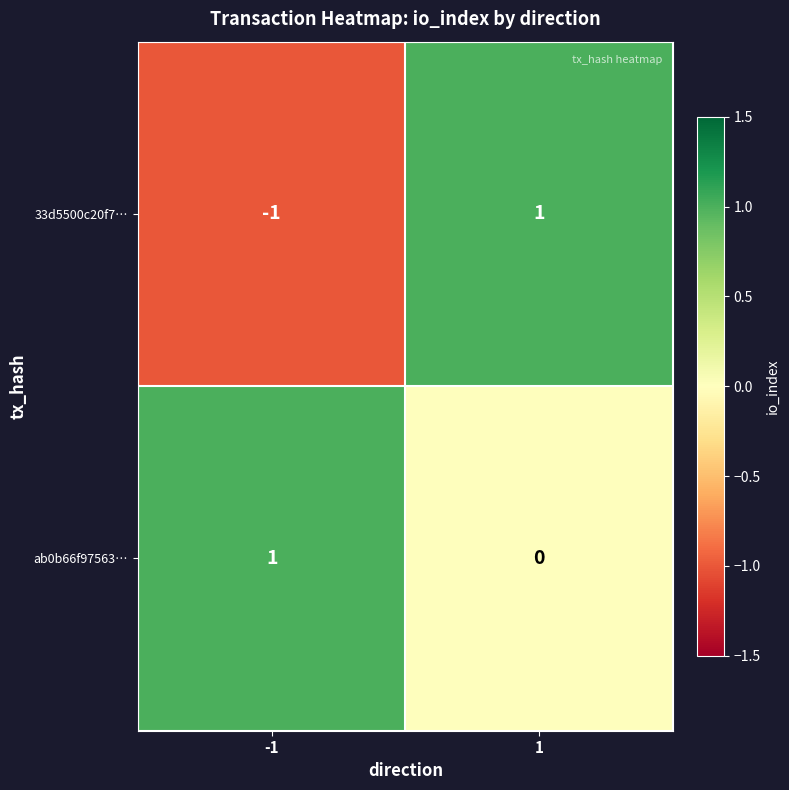

Reading left to right, extract all data points from this chart.

33d5500c20f7…: -1	1
ab0b66f97563…: 1	0